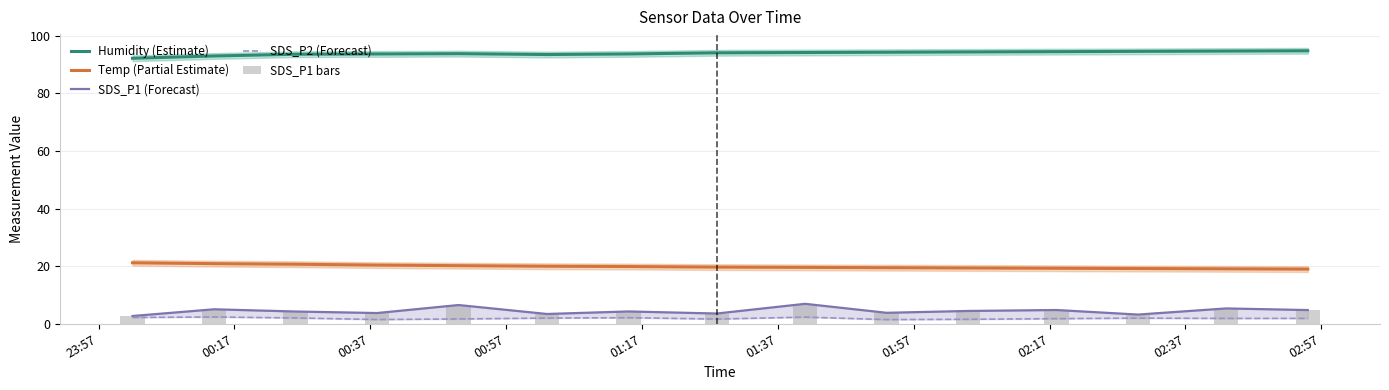

How many groups of bars are there?

15